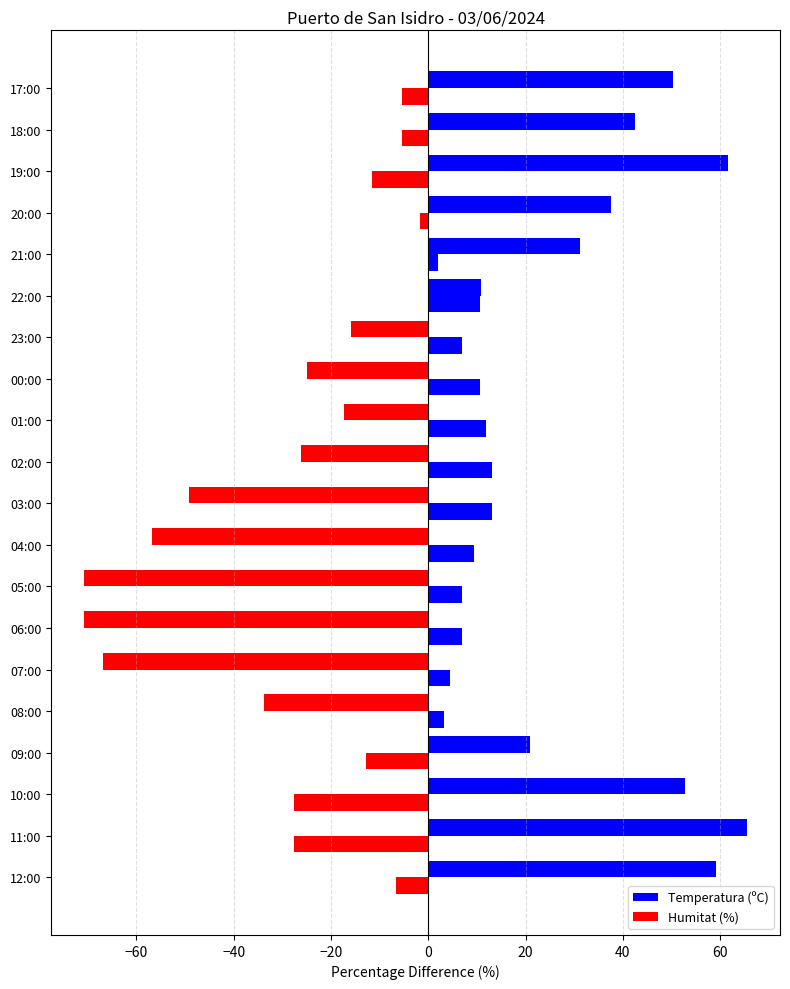

Count the number of categories in the chart.

20